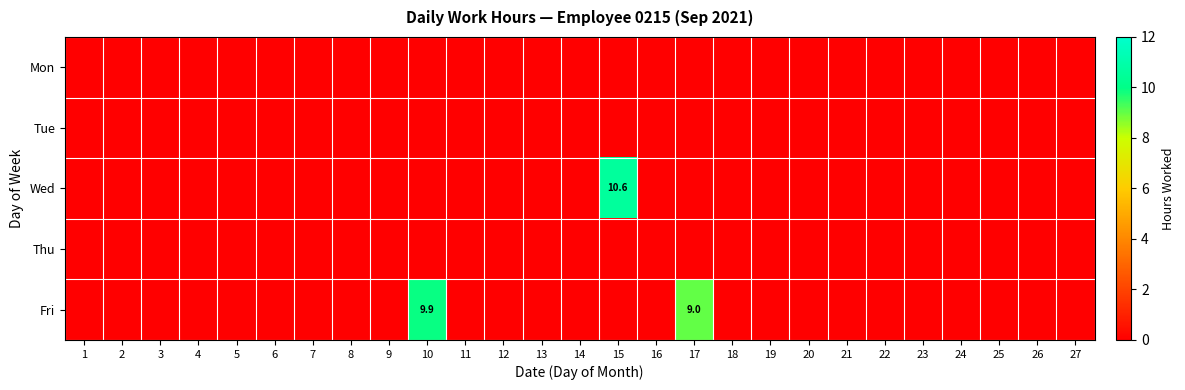

The value of Thu at 21 is 0.0. True or false?

True